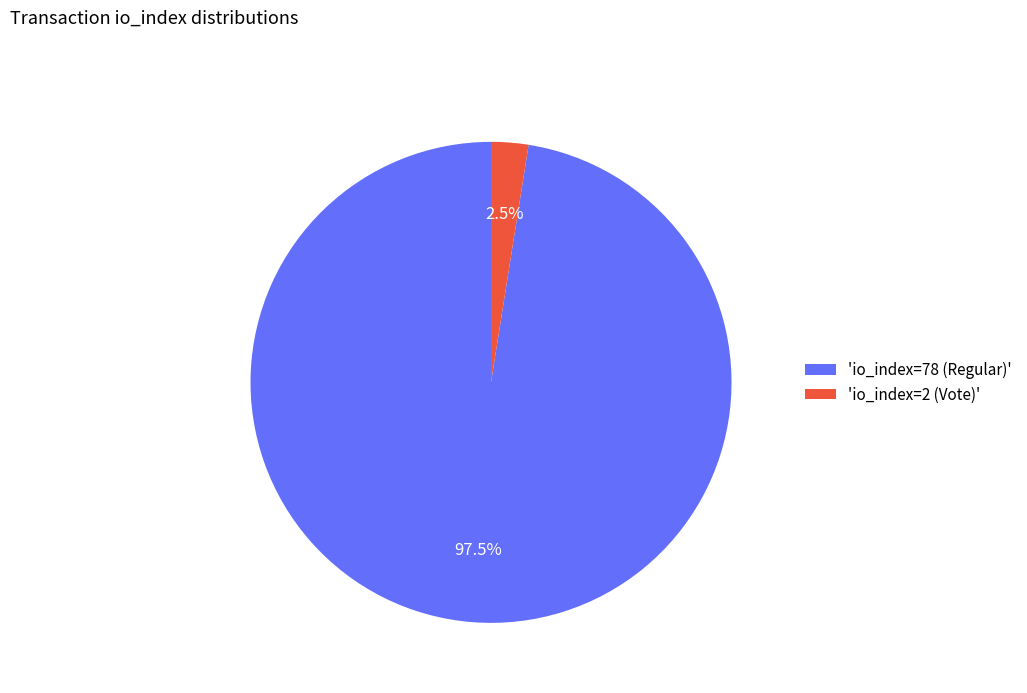

Which category has the smallest portion of the pie?

'io_index=2 (Vote)'